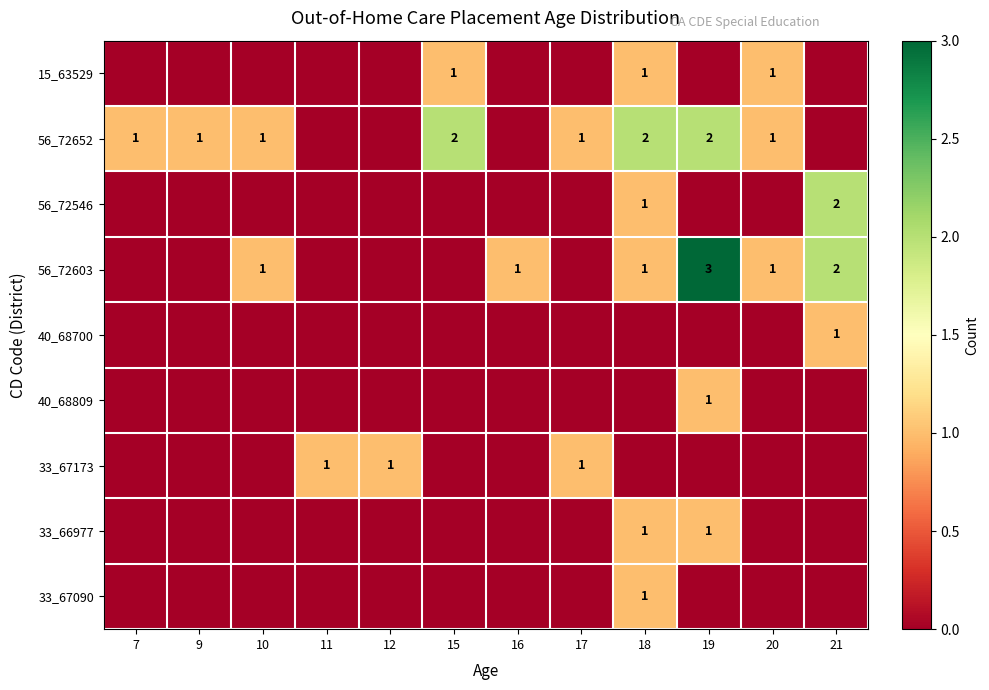

Count the 56_72652 values in the range 0 to 2.

12